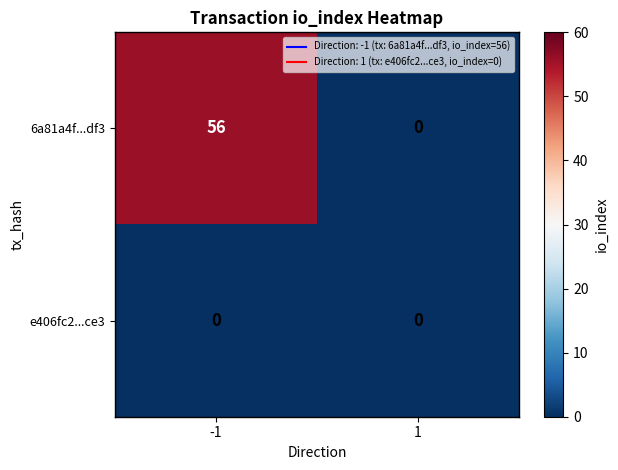

Reading left to right, what are all the values shown in this chart?

6a81a4f...df3: -1=56	1=0
e406fc2...ce3: -1=0	1=0